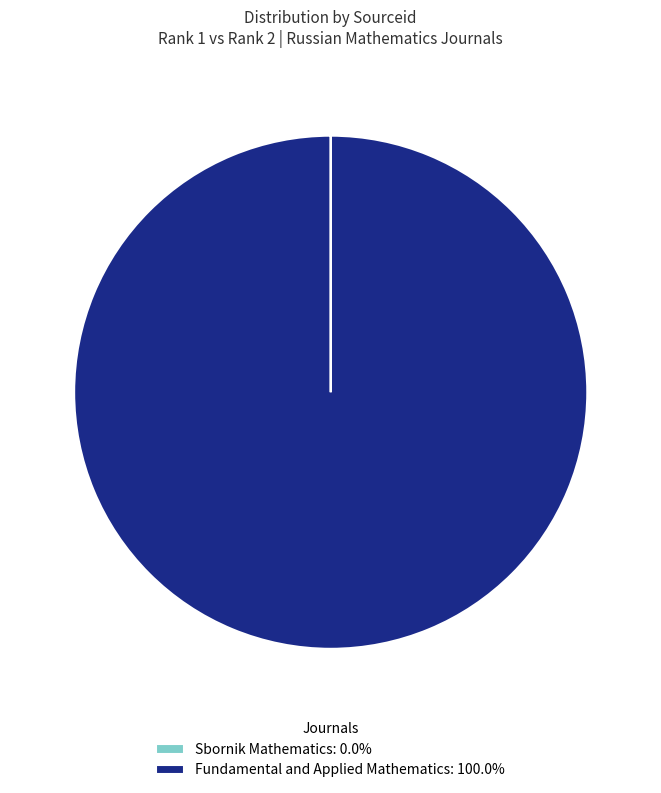

Does Fundamental and Applied Mathematics: 100.0% represent more than half of the total?

Yes